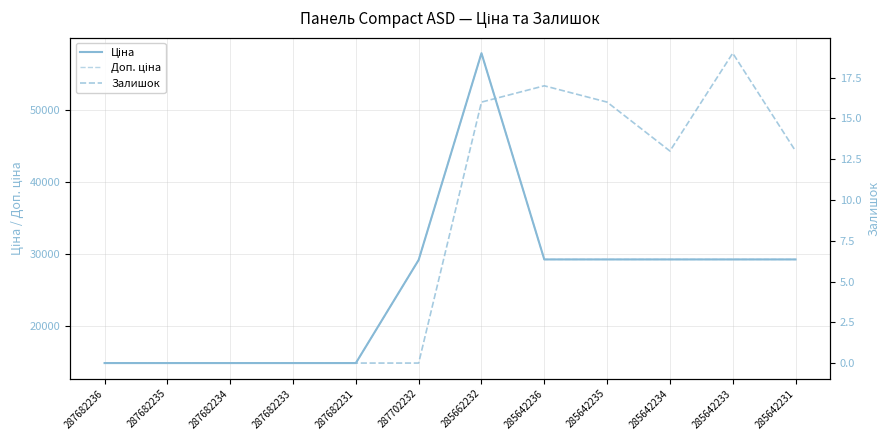

Which series changed the most between 287682235 and 285662232?

Ціна